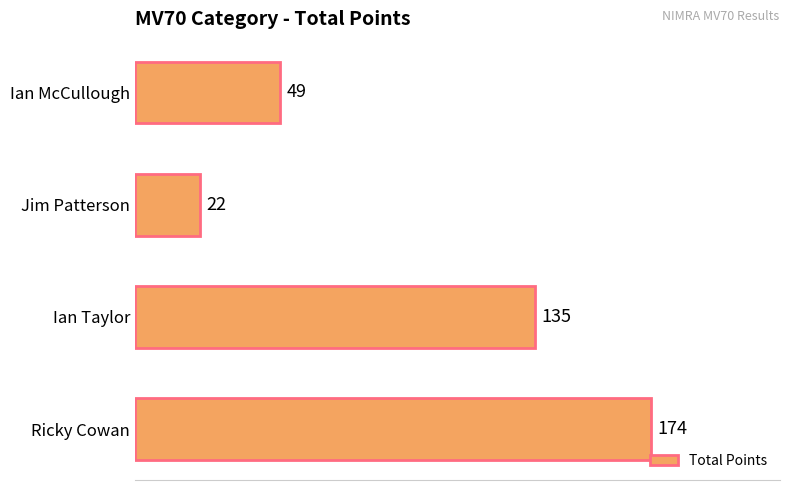

How many data points does each series have?

4